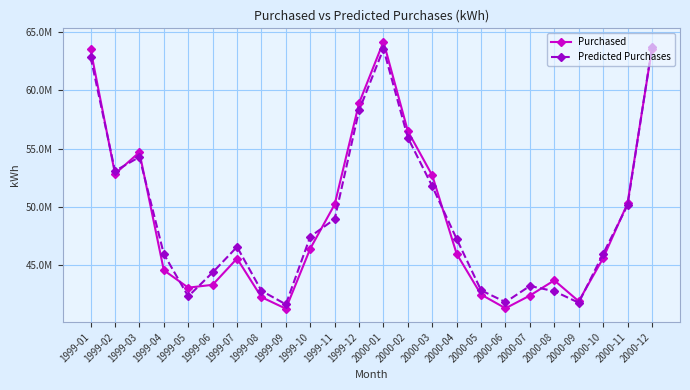

Is this an area chart (filled region under the line)?

No